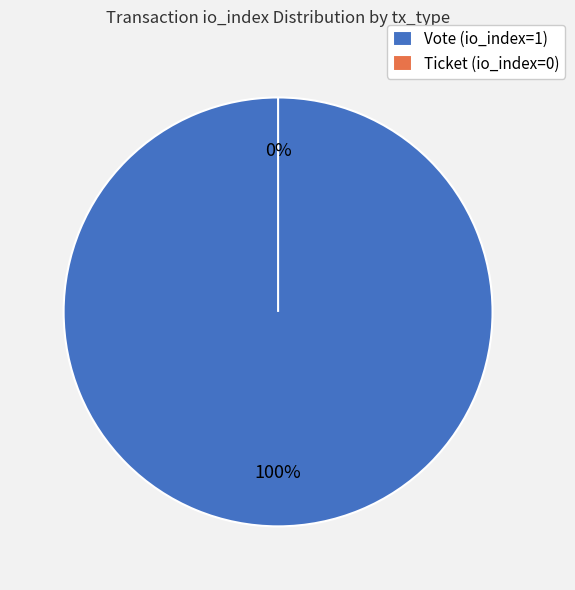

Rank the categories by value from highest to lowest.

Vote (io_index=1), Ticket (io_index=0)